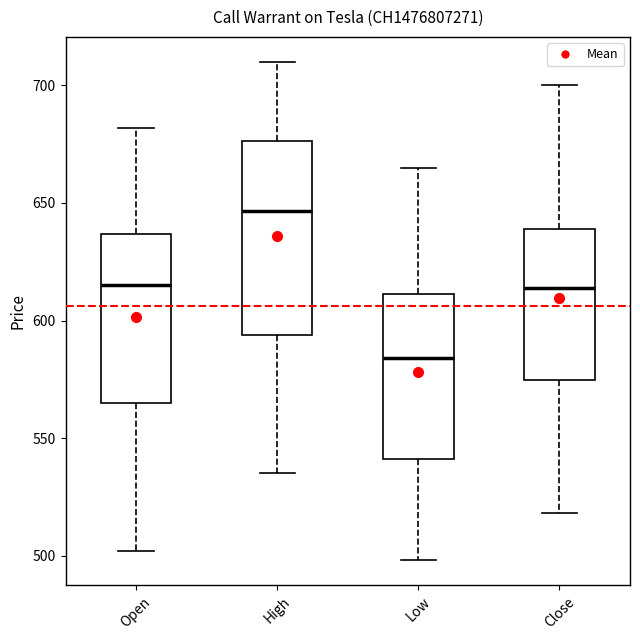

Which box has the lowest median line?

Low